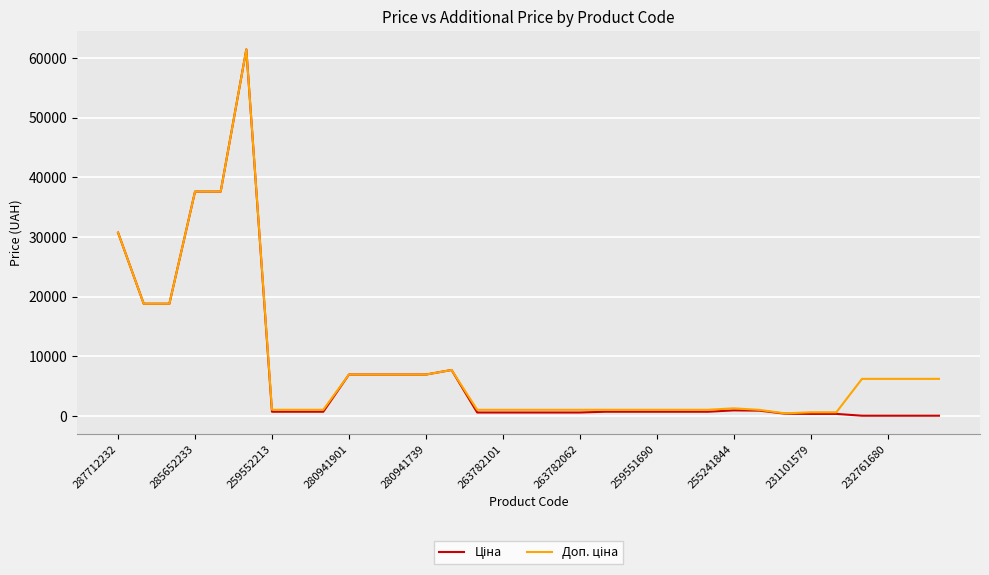

What is the greatest value displayed?

61434.3